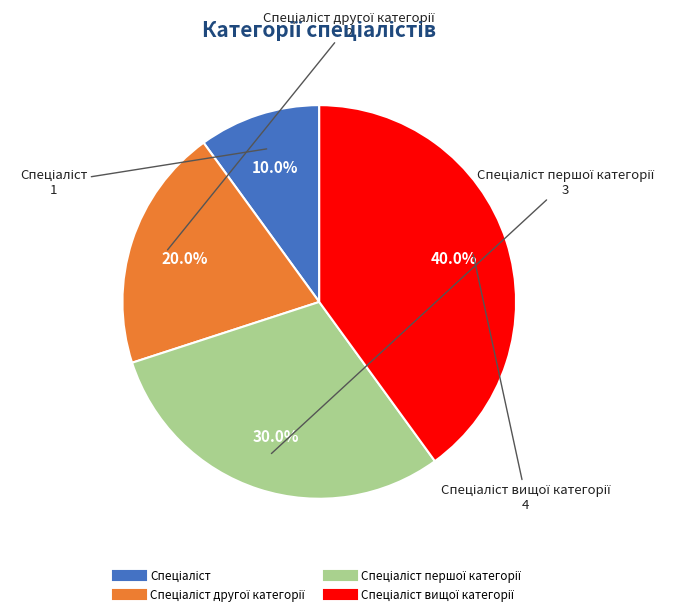

Does any single category account for the majority?

No